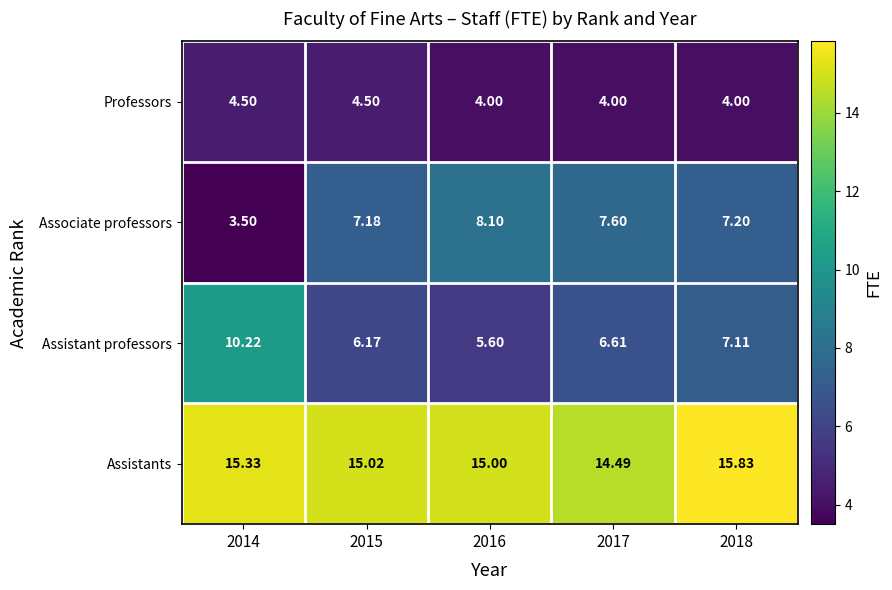

Which series has the largest range (max minus min)?

Assistant professors